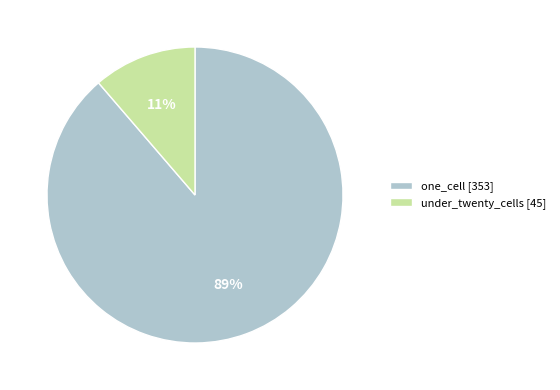

What is the smallest slice in the pie chart?

under_twenty_cells